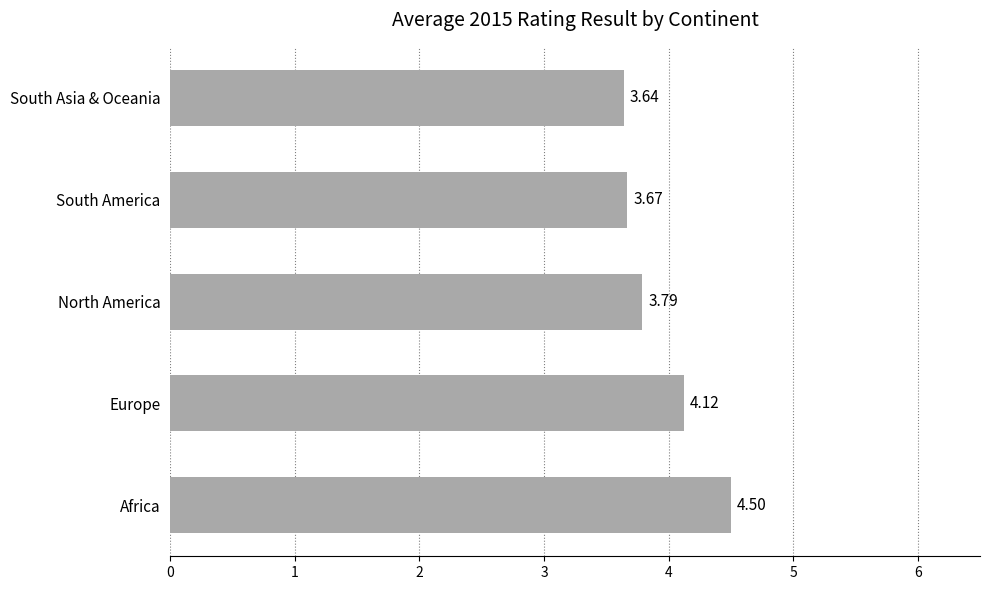

Rank the categories by value from lowest to highest.

South Asia & Oceania, South America, North America, Europe, Africa